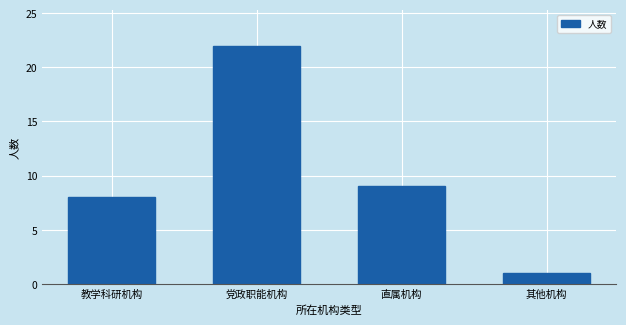

Reading left to right, list all the values displayed in this chart.

教学科研机构=8	党政职能机构=22	直属机构=9	其他机构=1